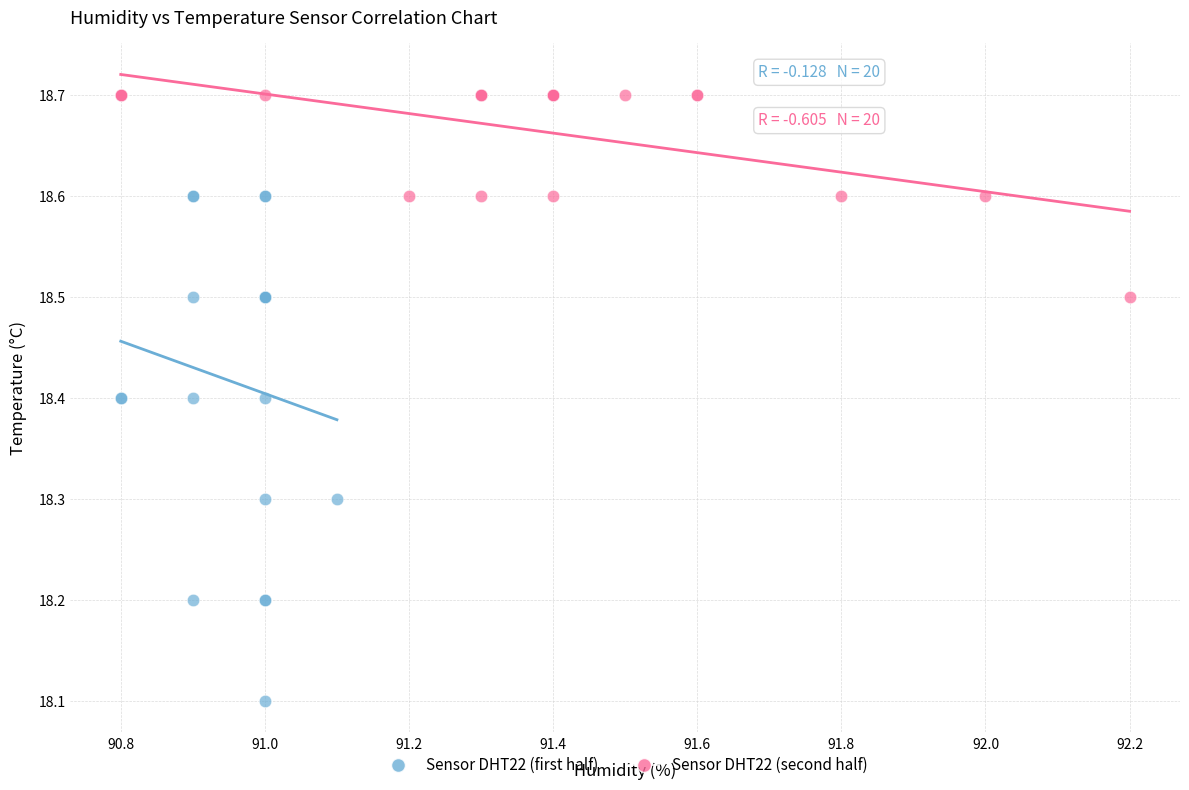

Which series reaches the minimum Y coordinate?

Sensor DHT22 (first half)